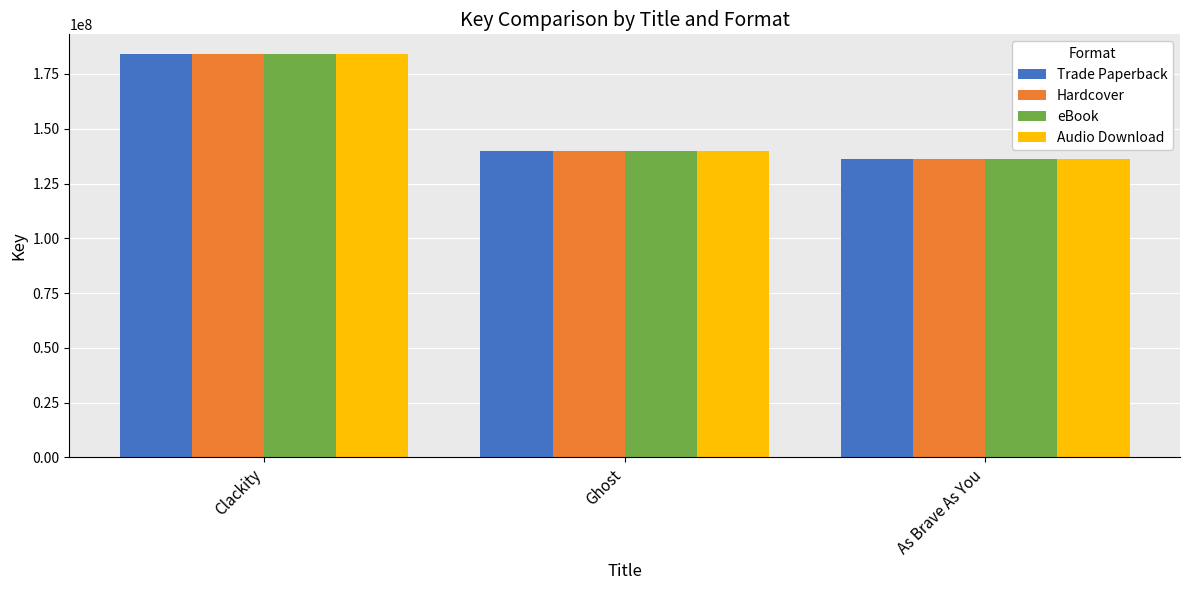

What is the label of the 3rd bar from the right?

Clackity